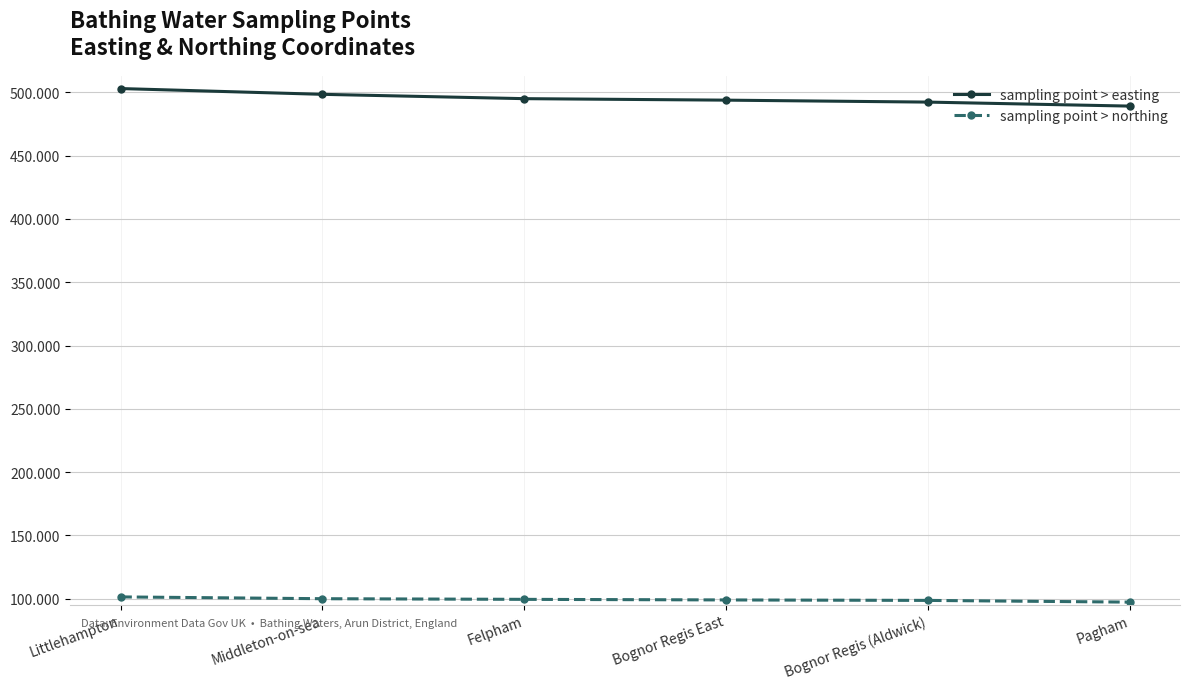

What are all the series names shown in the legend?

sampling point > easting, sampling point > northing